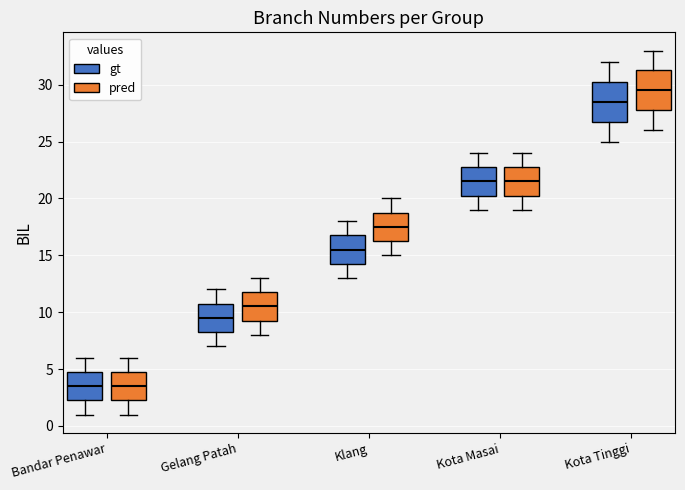

Reading left to right, transcribe this box plot: for each box, give where its median line is, the range the box spans, and where its two whiskers end, as read against the y-axis. The values are not printed on the chart, so give them approximately, as read against the axis.

Bandar Penawar (gt): median 3.5, box 2.5 to 5.0, whiskers 1.0 to 6.0
Bandar Penawar (pred): median 3.5, box 2.5 to 5.0, whiskers 1.0 to 6.0
Gelang Patah (gt): median 9.5, box 8.5 to 11.0, whiskers 7.0 to 12.0
Gelang Patah (pred): median 10.5, box 9.5 to 12.0, whiskers 8.0 to 13.0
Klang (gt): median 15.5, box 14.5 to 17.0, whiskers 13.0 to 18.0
Klang (pred): median 17.5, box 16.5 to 19.0, whiskers 15.0 to 20.0
Kota Masai (gt): median 21.5, box 20.5 to 23.0, whiskers 19.0 to 24.0
Kota Masai (pred): median 21.5, box 20.5 to 23.0, whiskers 19.0 to 24.0
Kota Tinggi (gt): median 28.5, box 27.0 to 30.5, whiskers 25.0 to 32.0
Kota Tinggi (pred): median 29.5, box 28.0 to 31.5, whiskers 26.0 to 33.0